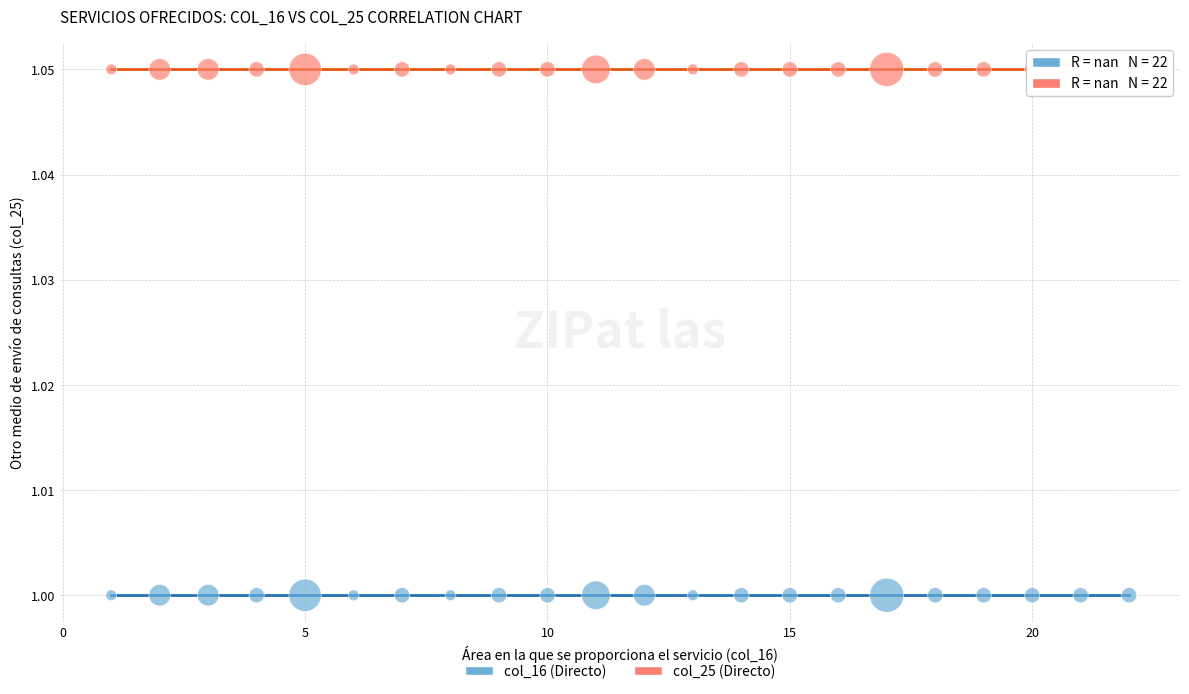

Which series contains the lowest Y value?

col_16 (Directo)